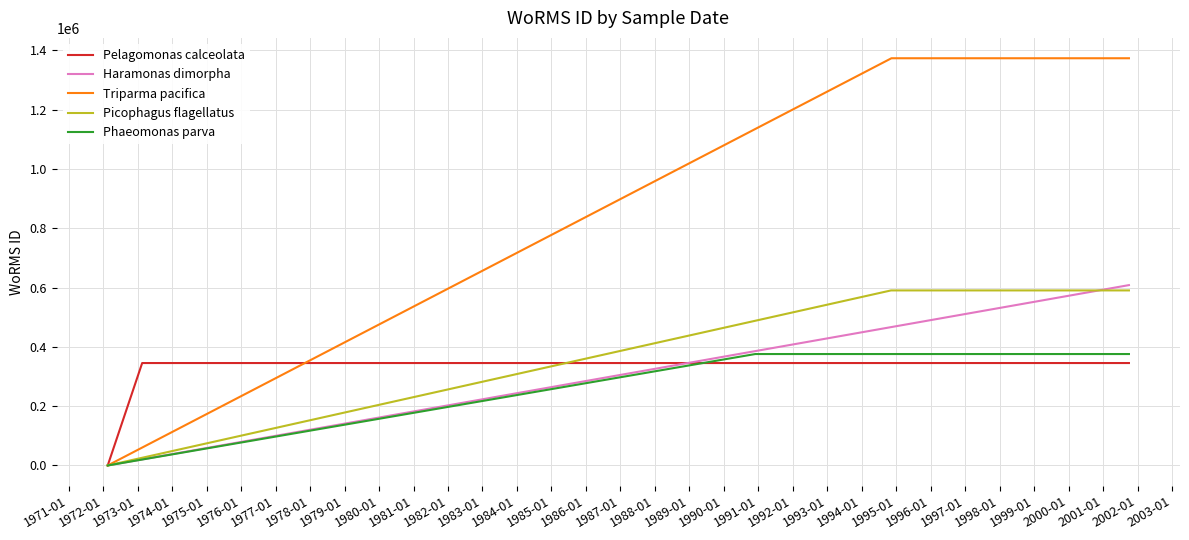

What is the highest value of the Pelagomonas calceolata series?

345504